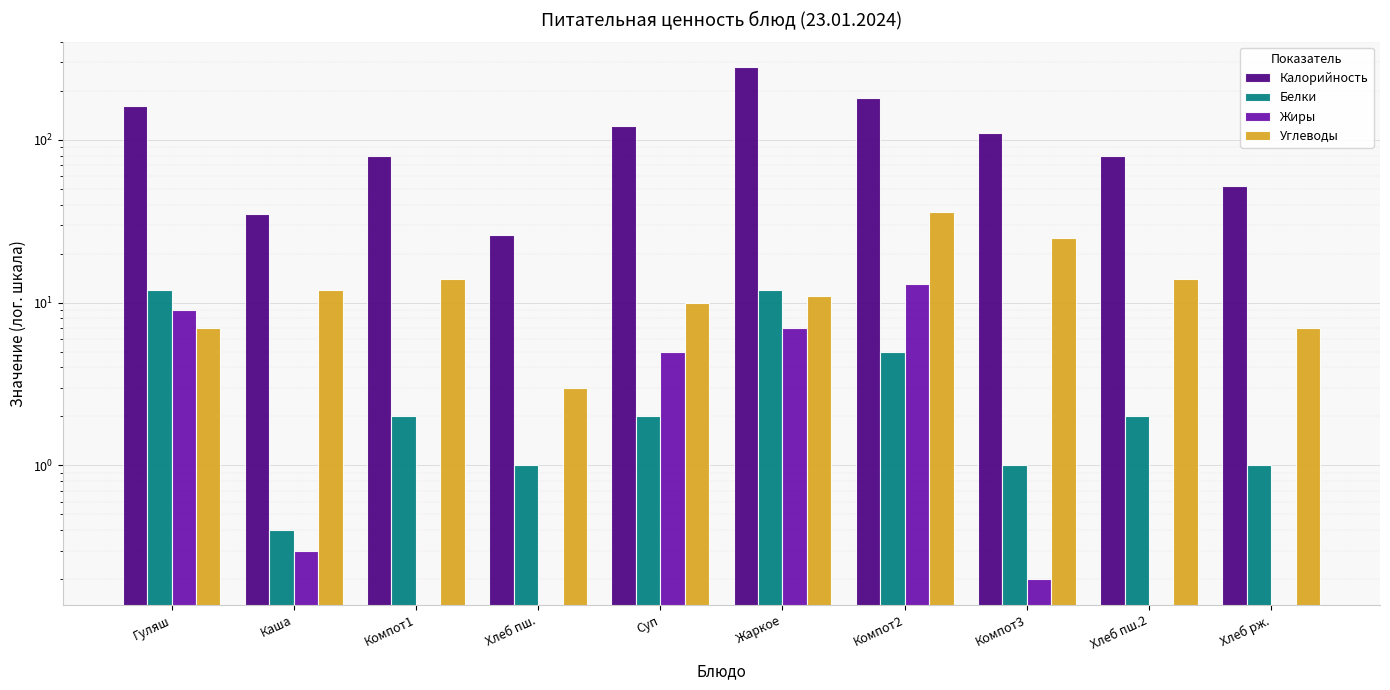

Reading left to right, transcribe all the data shown in this chart.

Калорийность: 162.0	35.0	80.0	26.0	121.0	280.0	182.0	110.0	80.0	52.0
Белки: 12.0	0.4	2.0	1.0	2.0	12.0	5.0	1.0	2.0	1.0
Жиры: 9.0	0.3	0.0	0.0	5.0	7.0	13.0	0.2	0.0	0.0
Углеводы: 7.0	12.0	14.0	3.0	10.0	11.0	36.0	25.0	14.0	7.0